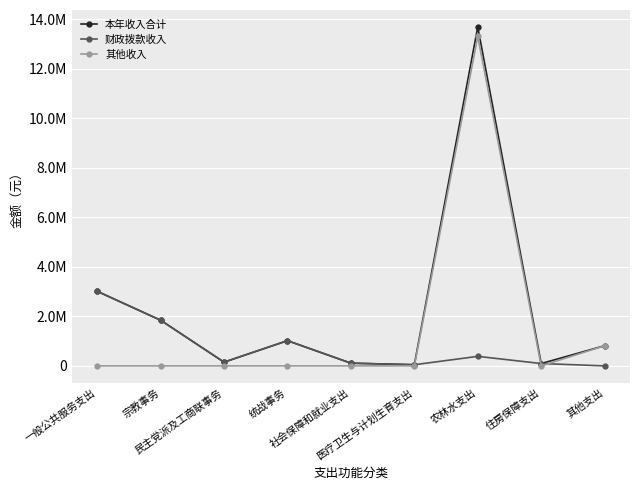

Rank the categories by 本年收入合计 value from lowest to highest.

医疗卫生与计划生育支出, 住房保障支出, 社会保障和就业支出, 民主党派及工商联事务, 其他支出, 统战事务, 宗教事务, 一般公共服务支出, 农林水支出